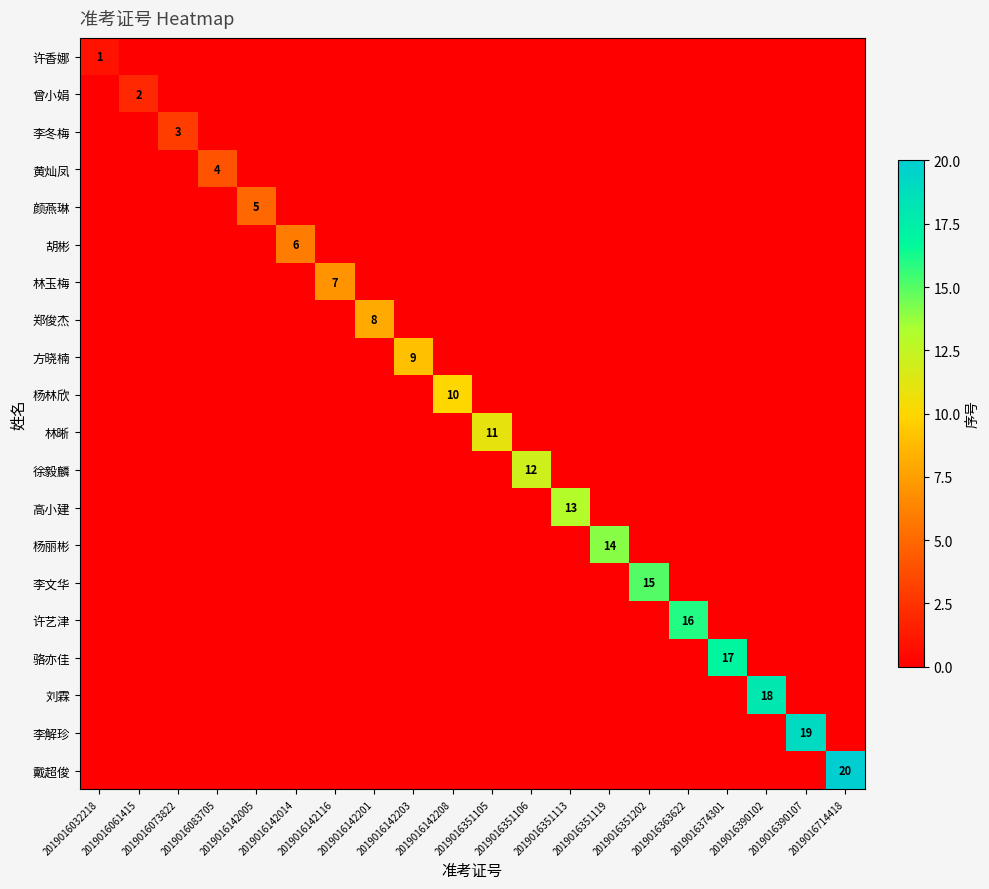

The 许香娜 series shows 0 at 2019016142201. True or false?

True